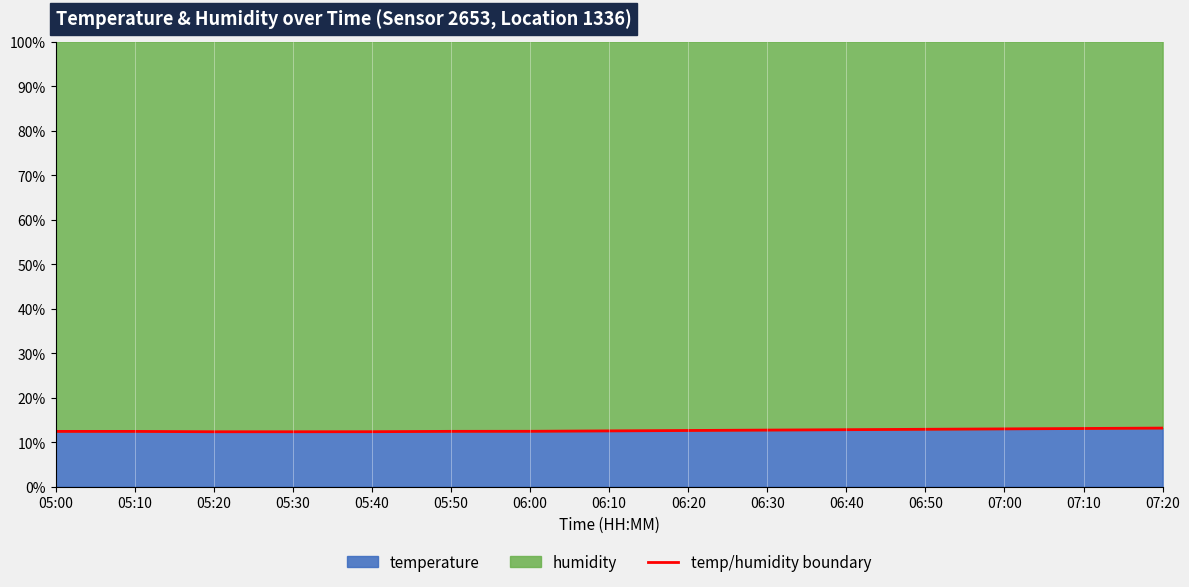

What is the sum of the values at 05:40 and 05:20?

24.7